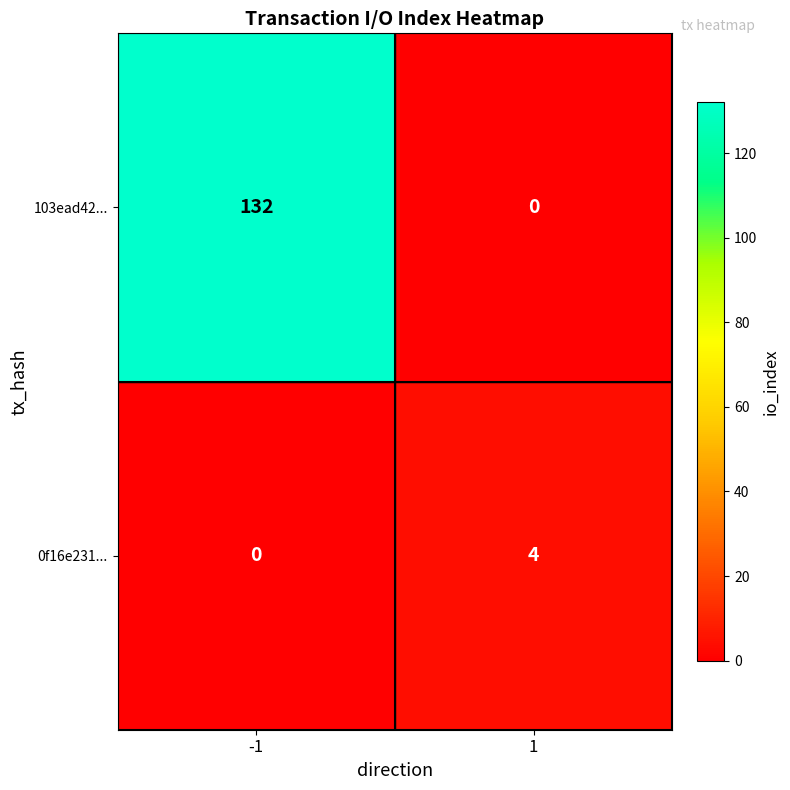

Which series changed the most between -1 and 1?

103ead42...